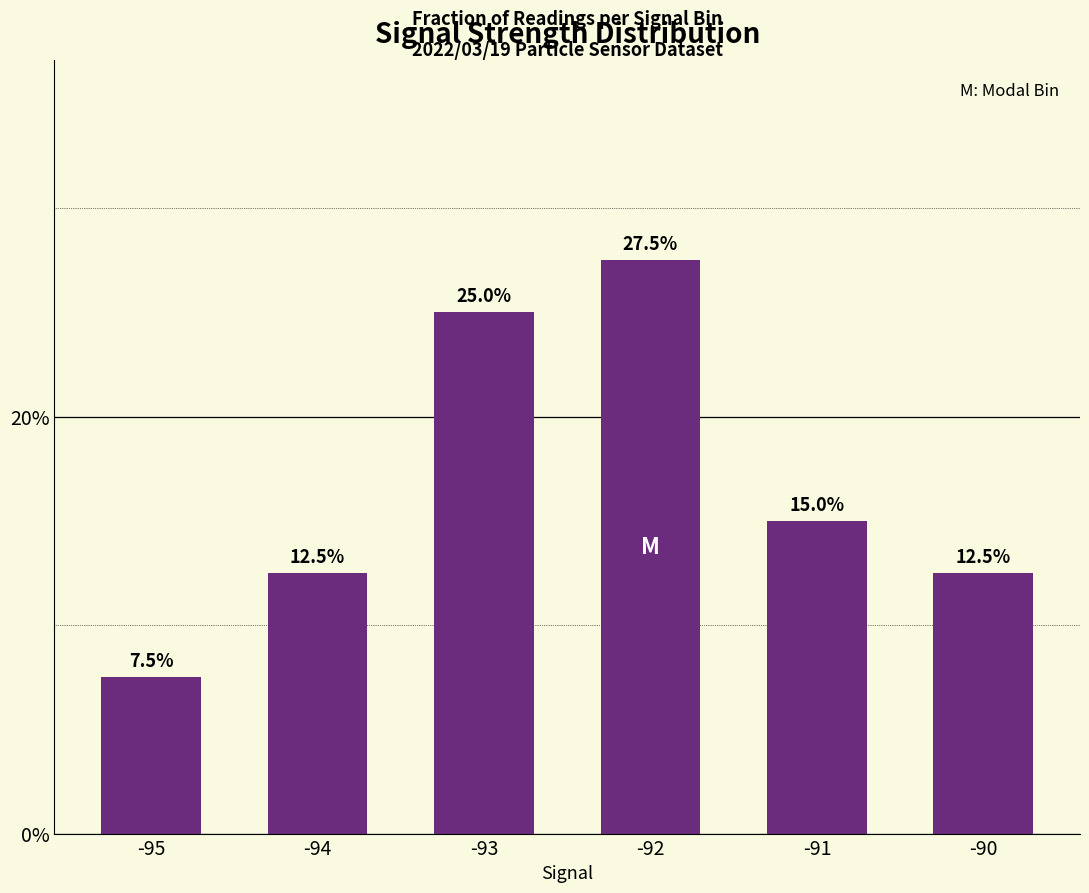

The chart shows a value of 12.5 at -94. True or false?

True